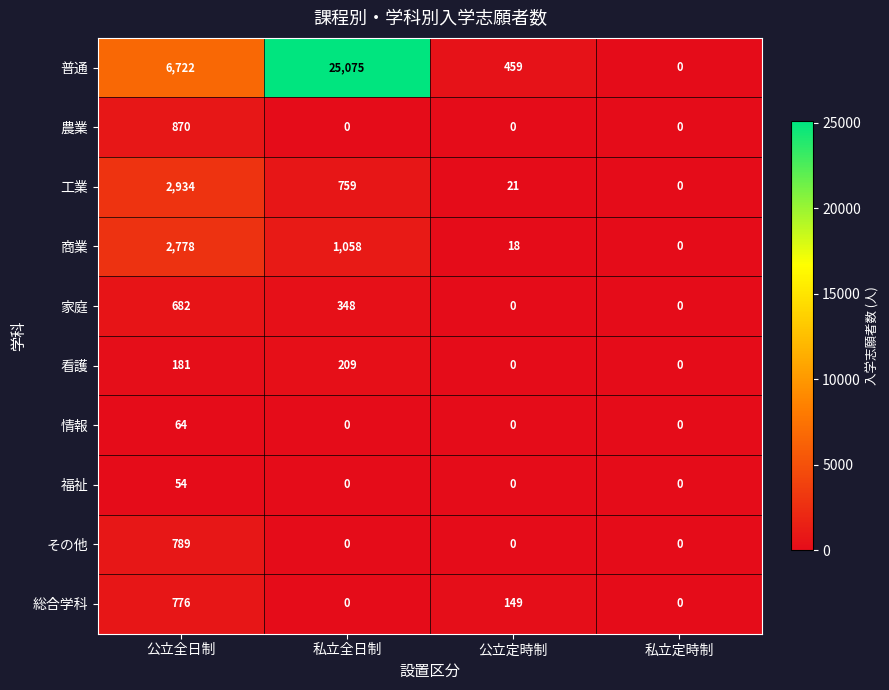

Rank the series by their maximum value, from highest to lowest.

普通, 工業, 商業, 農業, その他, 総合学科, 家庭, 看護, 情報, 福祉